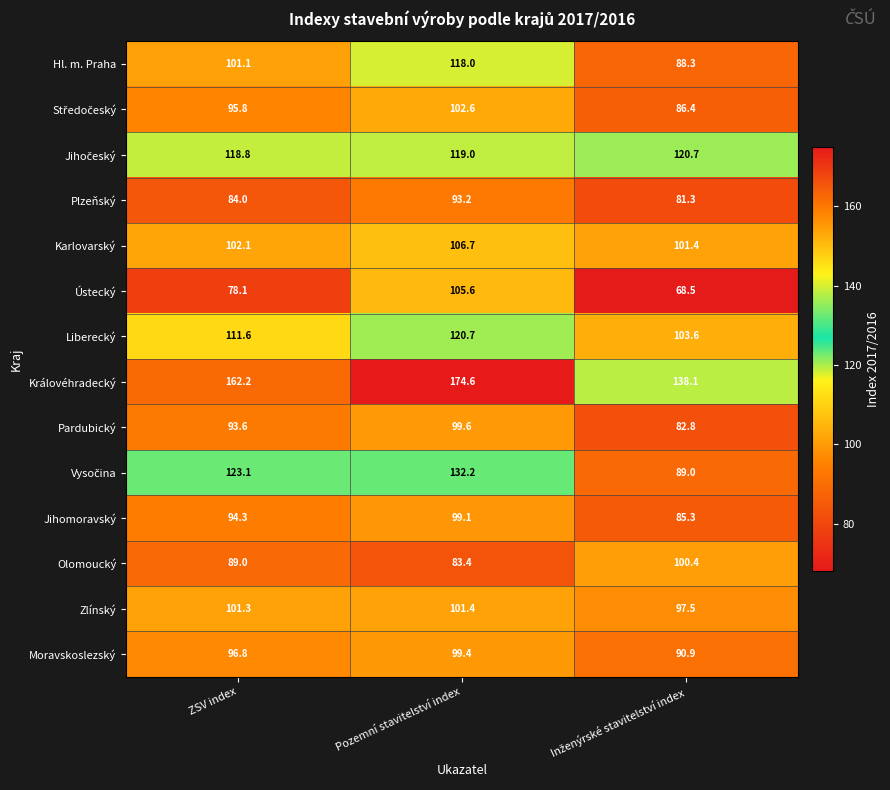

What is the average value of the Pardubický series?

92.0